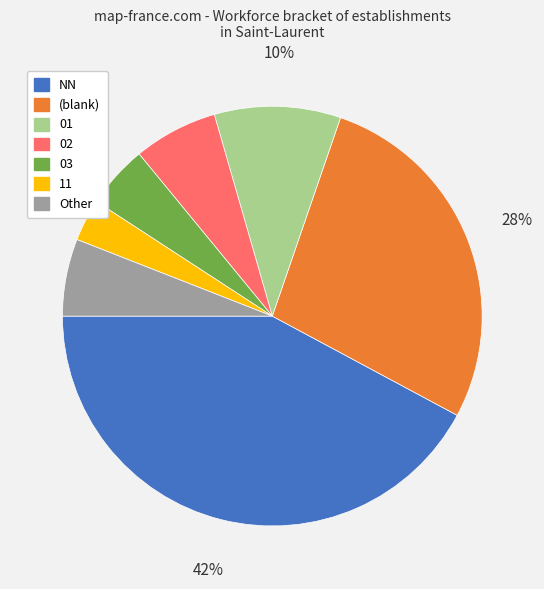

To the nearest percent, what is the difference between the largest and smallest slice percentages?

39%